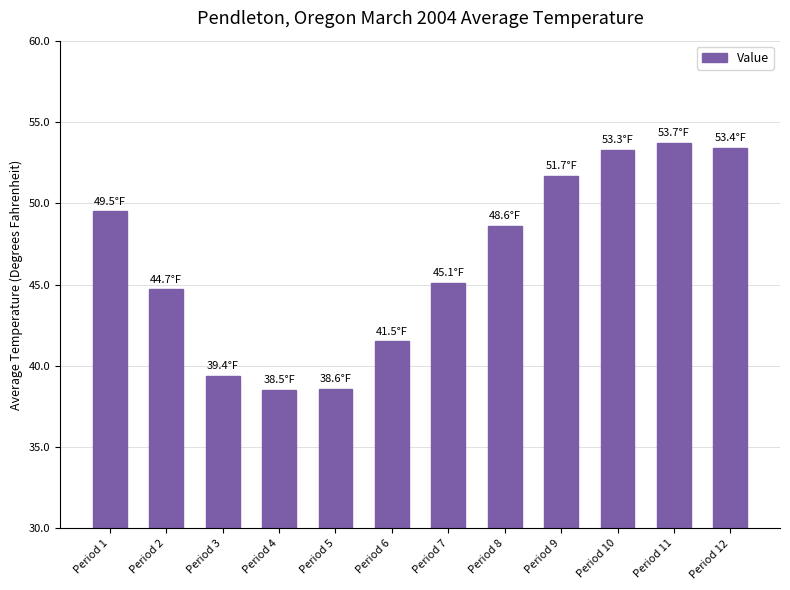

Does the chart contain any negative values?

No